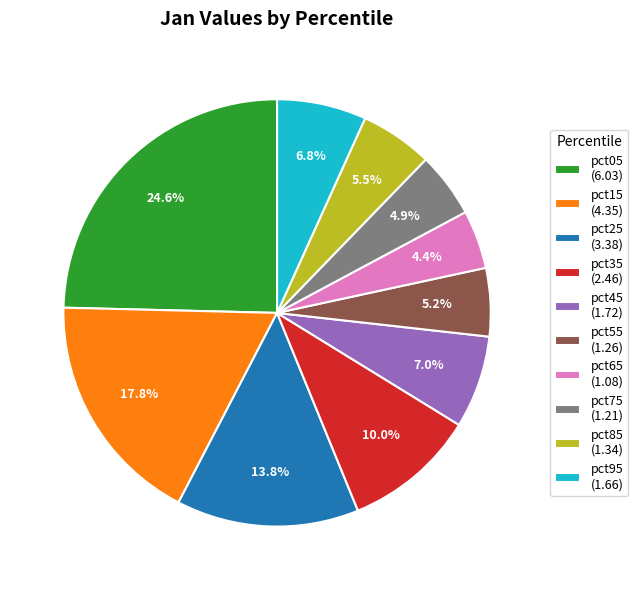

To the nearest percent, what is the combined percentage of pct45 and pct75?

12%